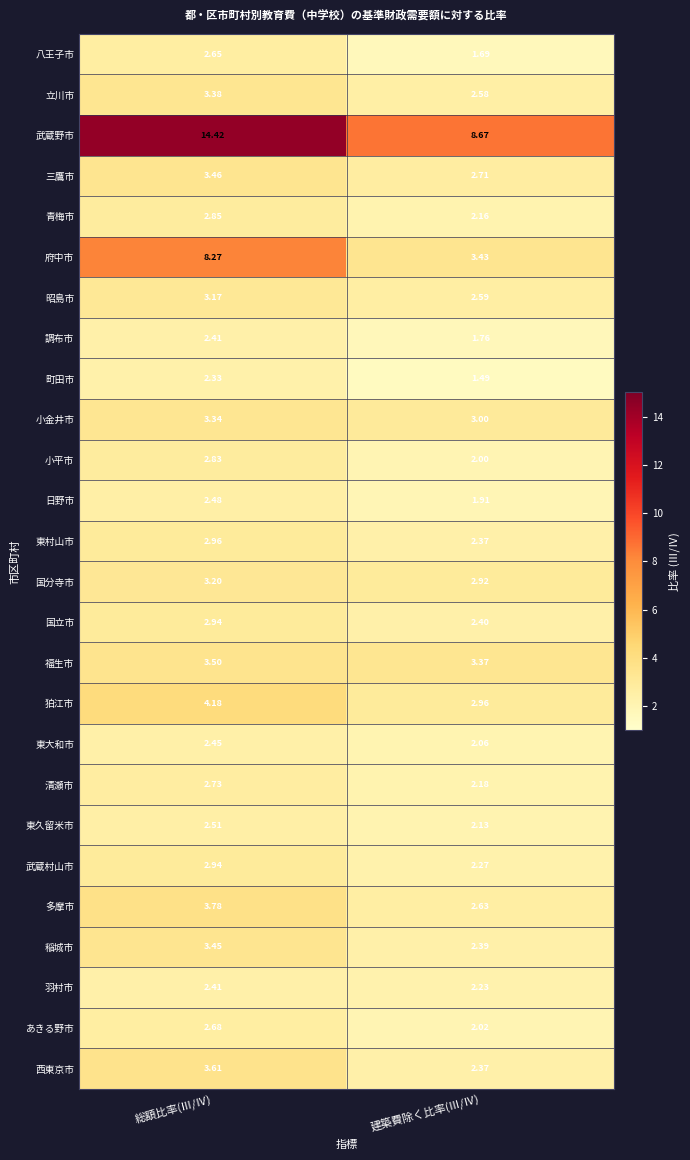

How many series are shown in this chart?

26